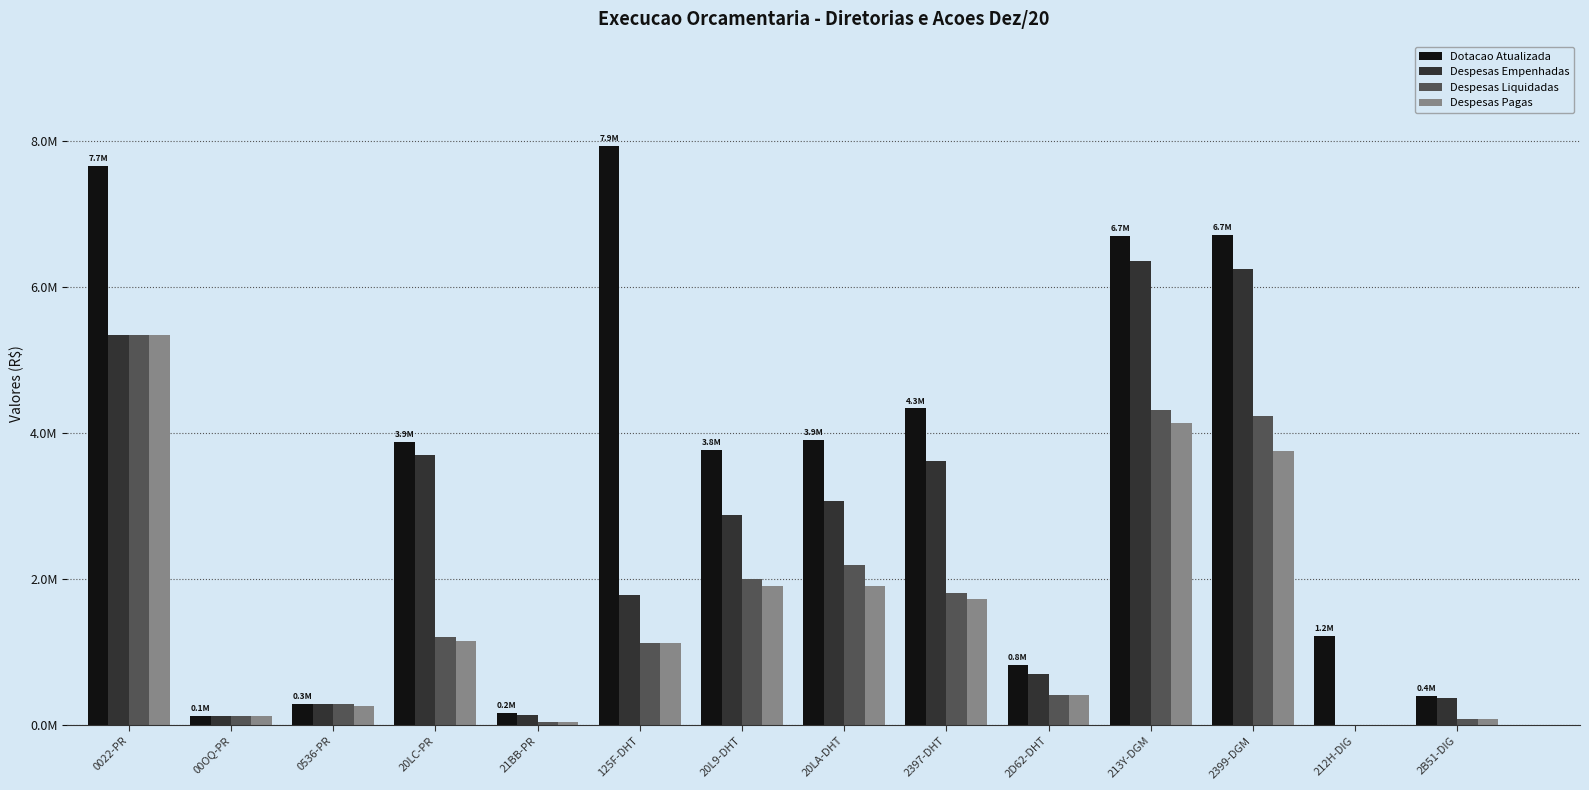

Are the bars horizontal?

No